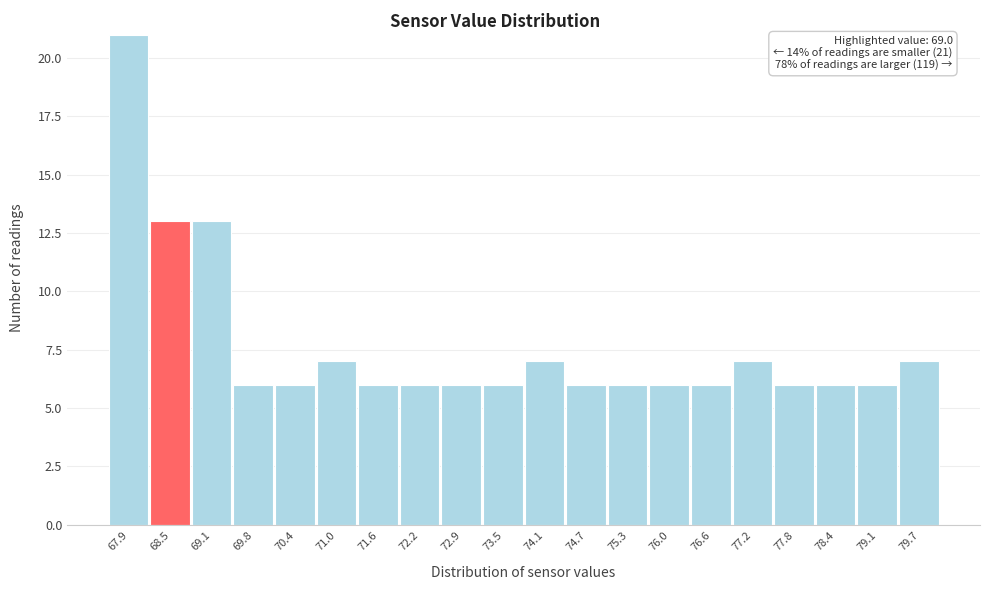

Reading right to left, list all the values displayed in this chart.

79.7=7	79.1=6	78.4=6	77.8=6	77.2=7	76.6=6	76.0=6	75.3=6	74.7=6	74.1=7	73.5=6	72.9=6	72.2=6	71.6=6	71.0=7	70.4=6	69.8=6	69.1=13	68.5=13	67.9=21